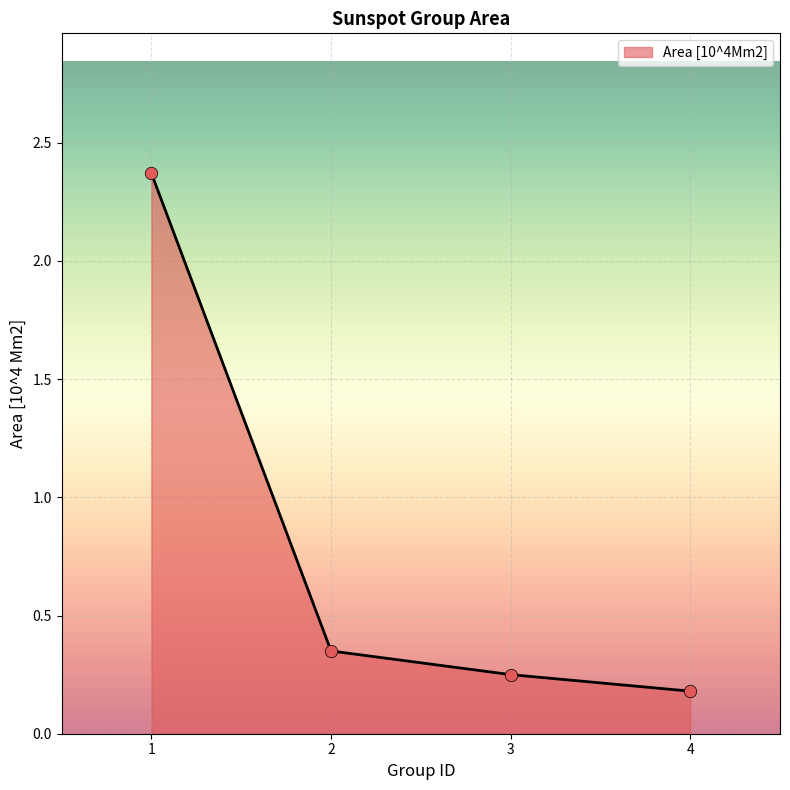

What is the change in value from 1 to 2?

-2.0